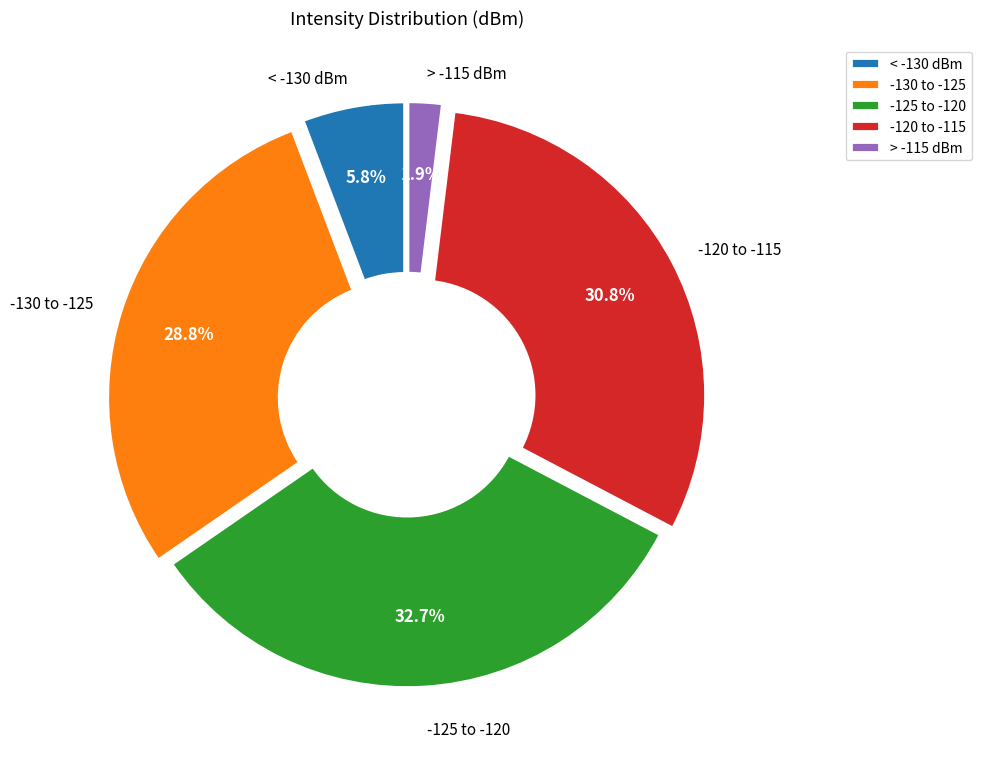

What percentage is NOT represented by -125 to -120?

67.3%